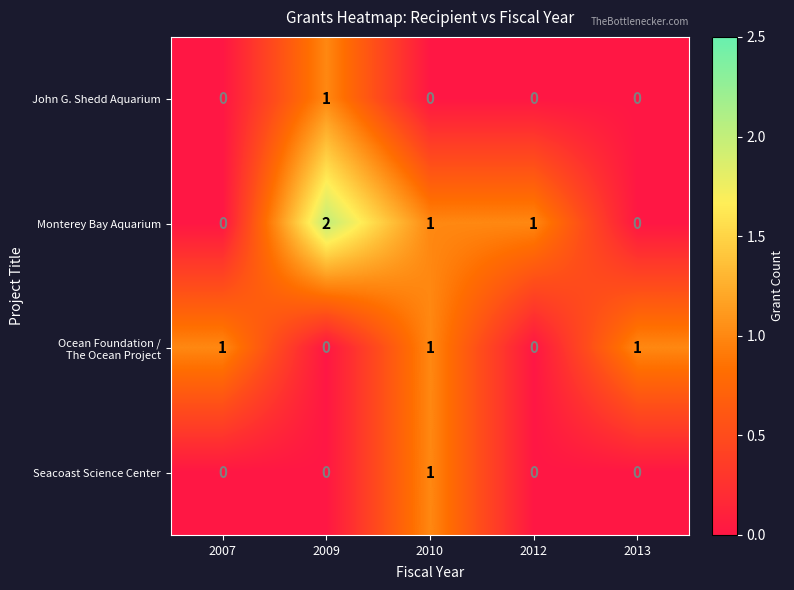

Which category has the highest value across all series?

2009